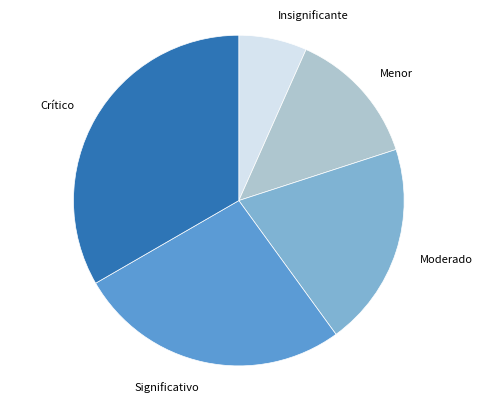

Is it true that Menor is 23% of the pie?

False